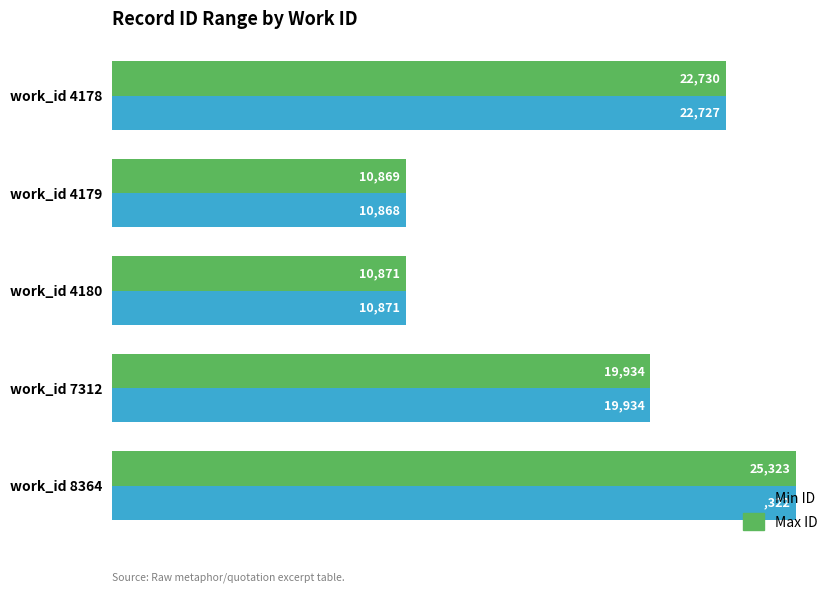

Which series has the largest total across all categories?

Max ID